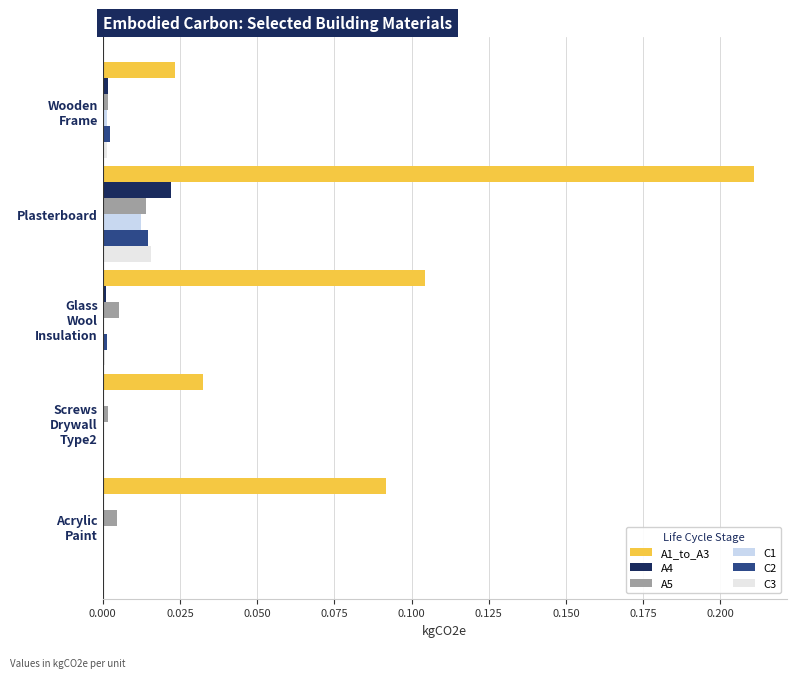

At which category is the sum across all series the highest?

Plasterboard